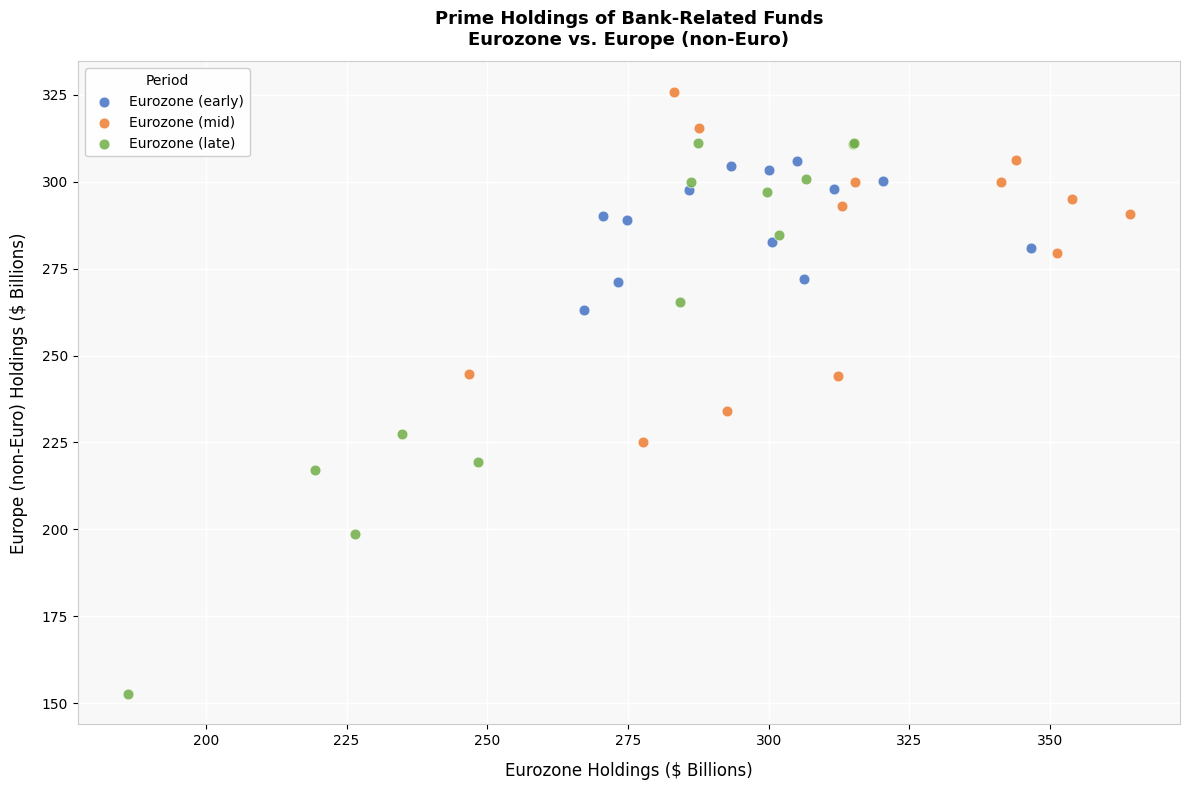

Which series has the largest Y range (max minus min)?

Eurozone (late)